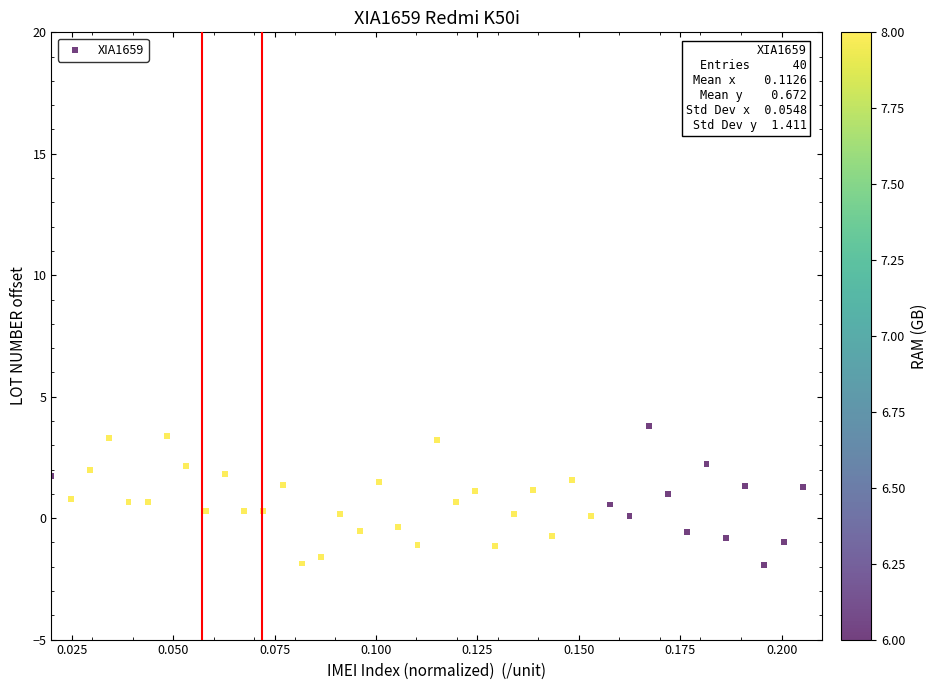

What is the range of Y values (max minus min)?

5.7